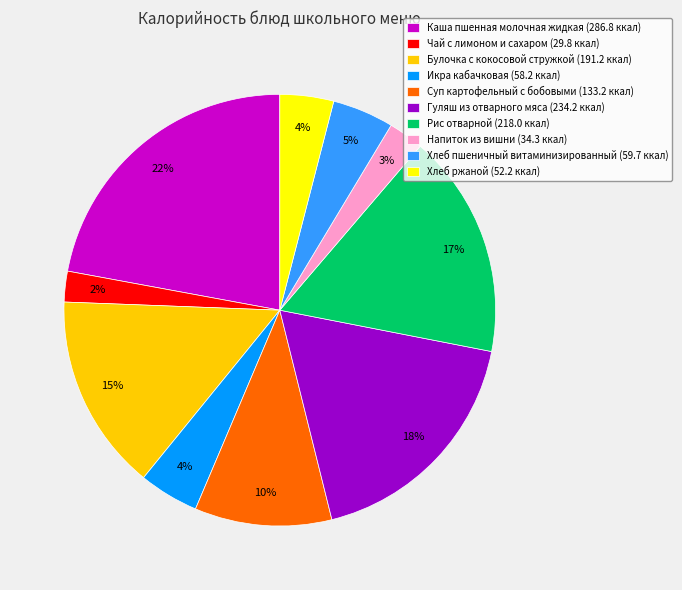

Which has a higher value, Булочка с кокосовой стружкой (191.2 ккал) or Хлеб пшеничный витаминизированный (59.7 ккал)?

Булочка с кокосовой стружкой (191.2 ккал)